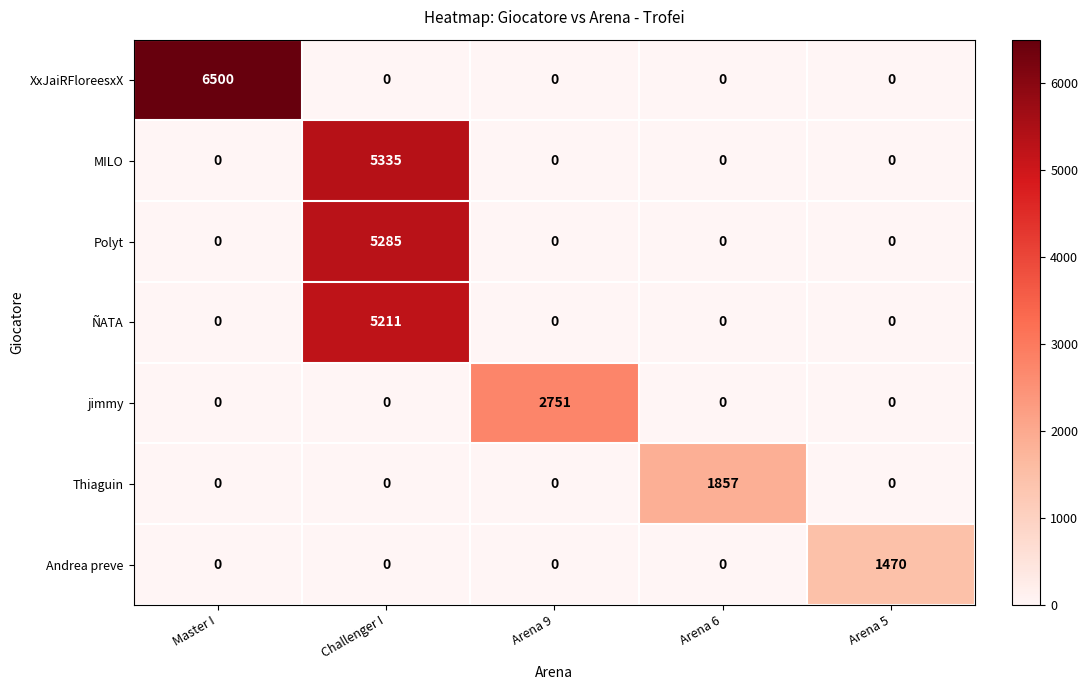

The jimmy series shows 0 at Master I. True or false?

True